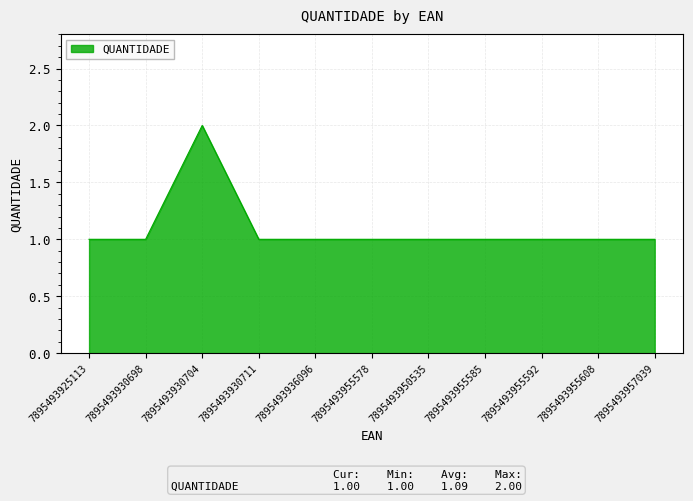

The chart shows a value of 2 at 7895493930711. True or false?

False